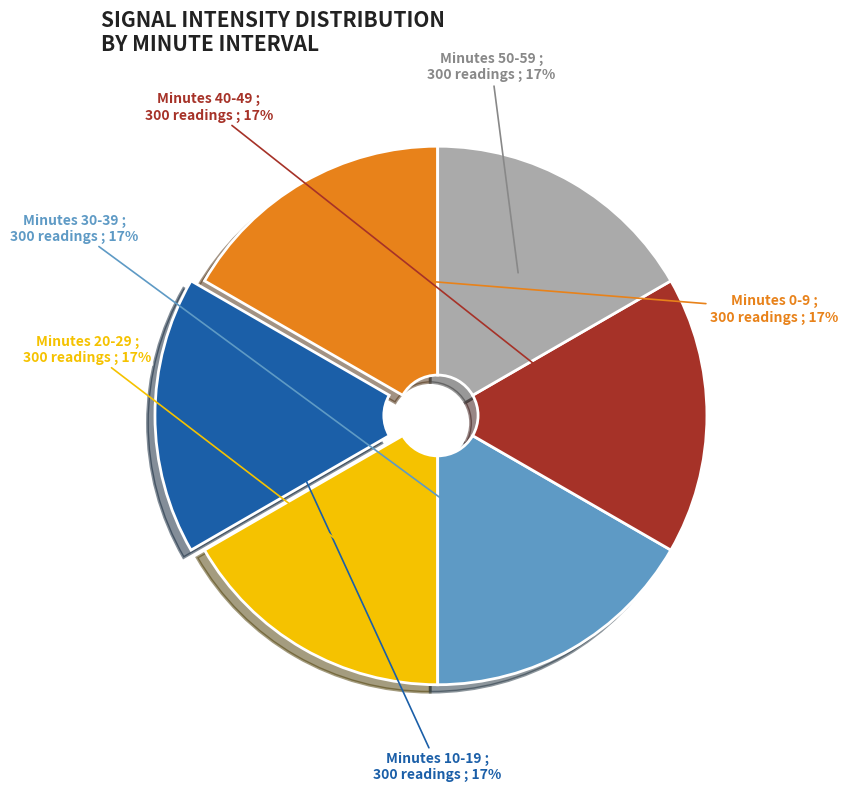

Is it true that Minutes 20-29 is 22% of the pie?

False